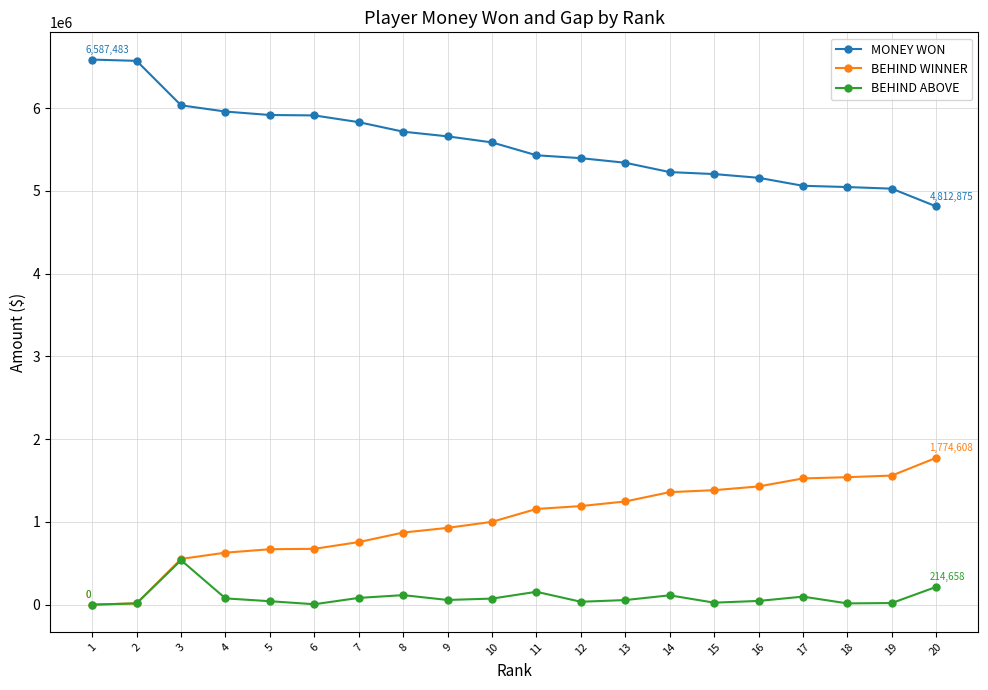

Where is the first local maximum for BEHIND ABOVE?

3